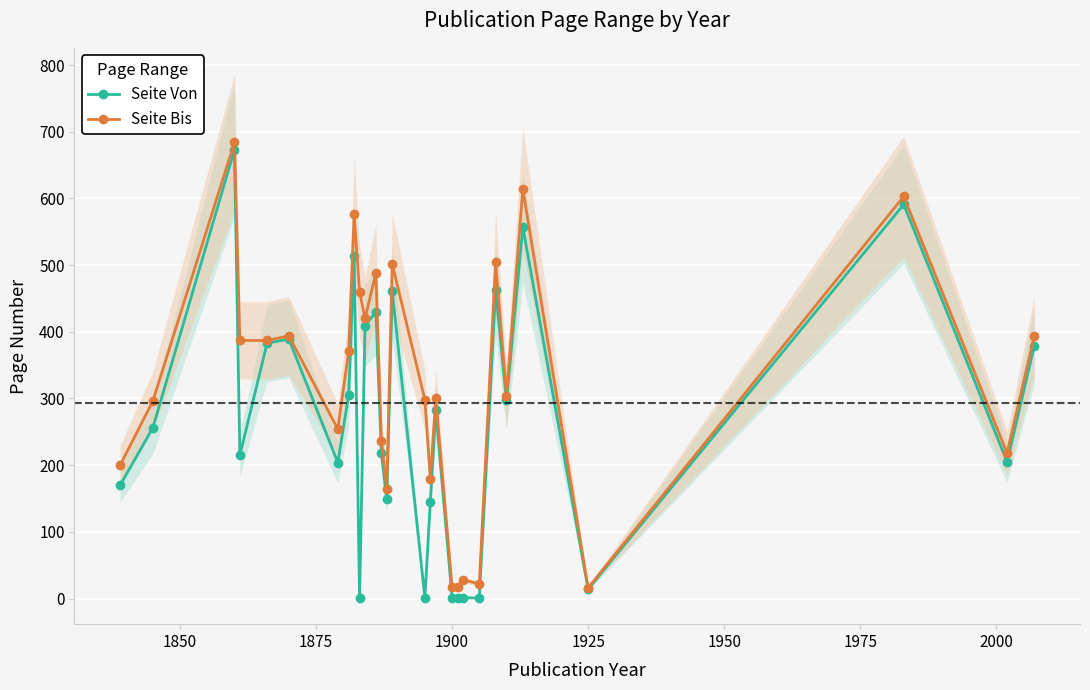

What are all the series names shown in the legend?

Seite Von, Seite Bis